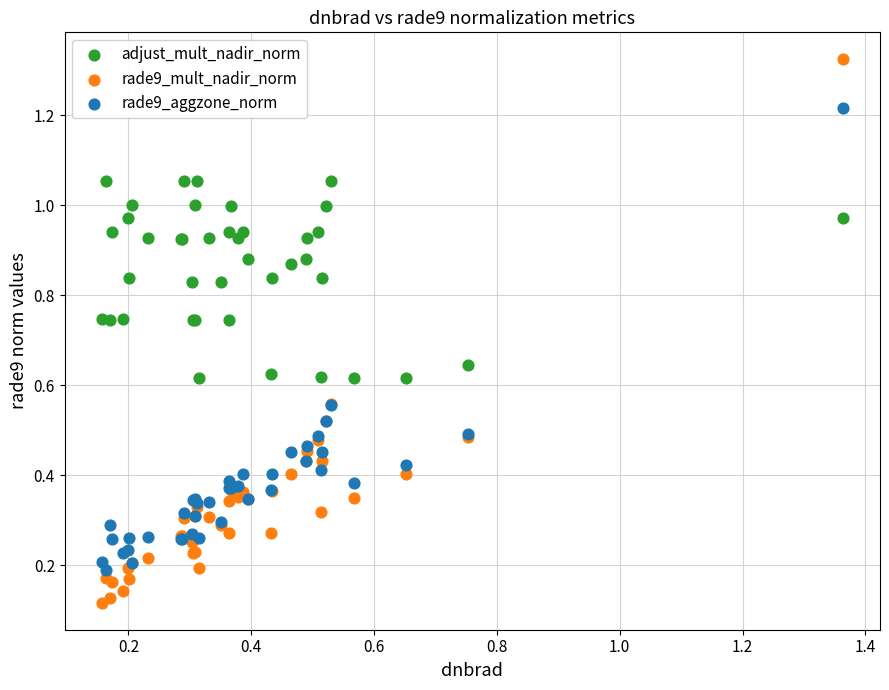

Which series contains the highest Y value?

rade9_mult_nadir_norm